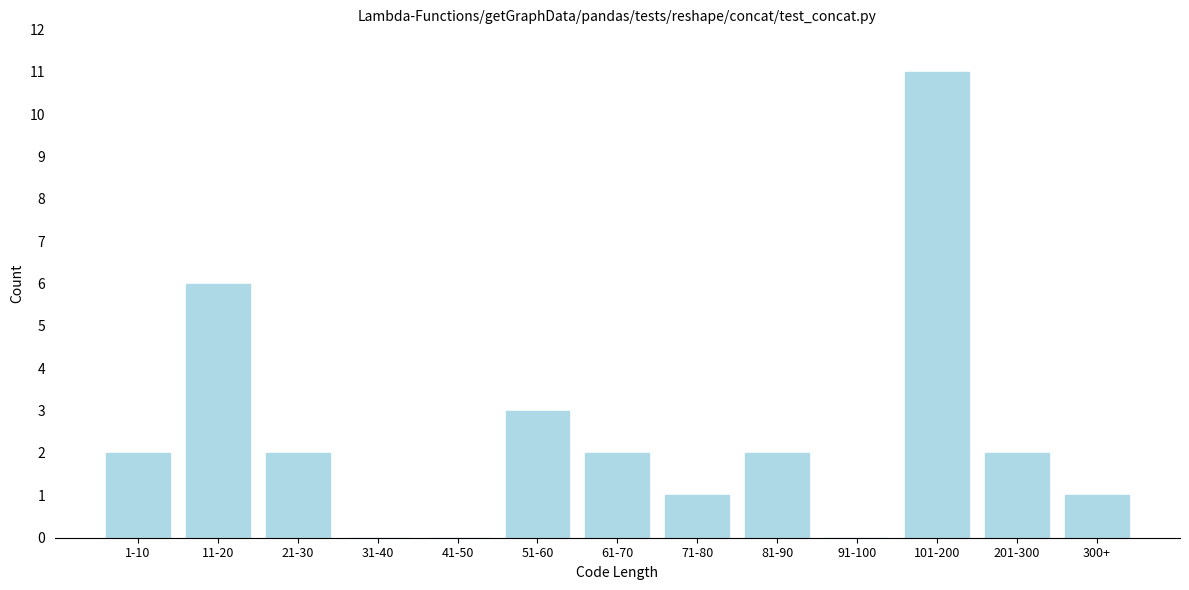

Reading left to right, extract all data points from this chart.

1-10=2	11-20=6	21-30=2	31-40=0	41-50=0	51-60=3	61-70=2	71-80=1	81-90=2	91-100=0	101-200=11	201-300=2	300+=1